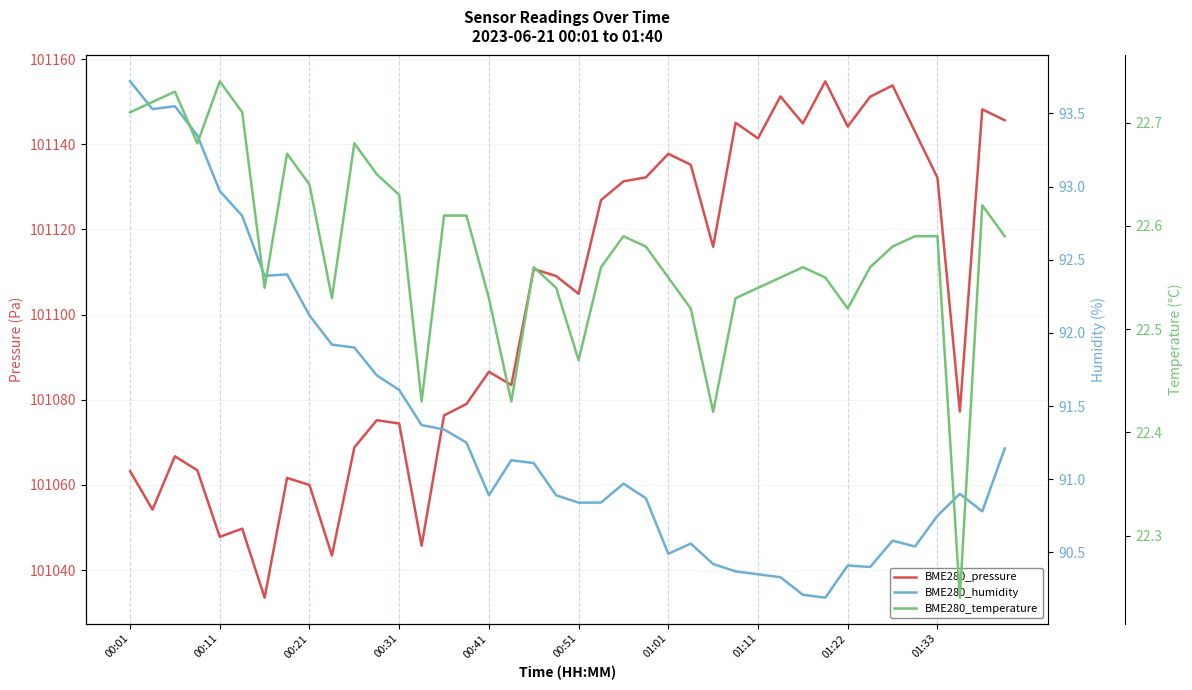

The value of BME280_temperature at 23 is 33.0. True or false?

False